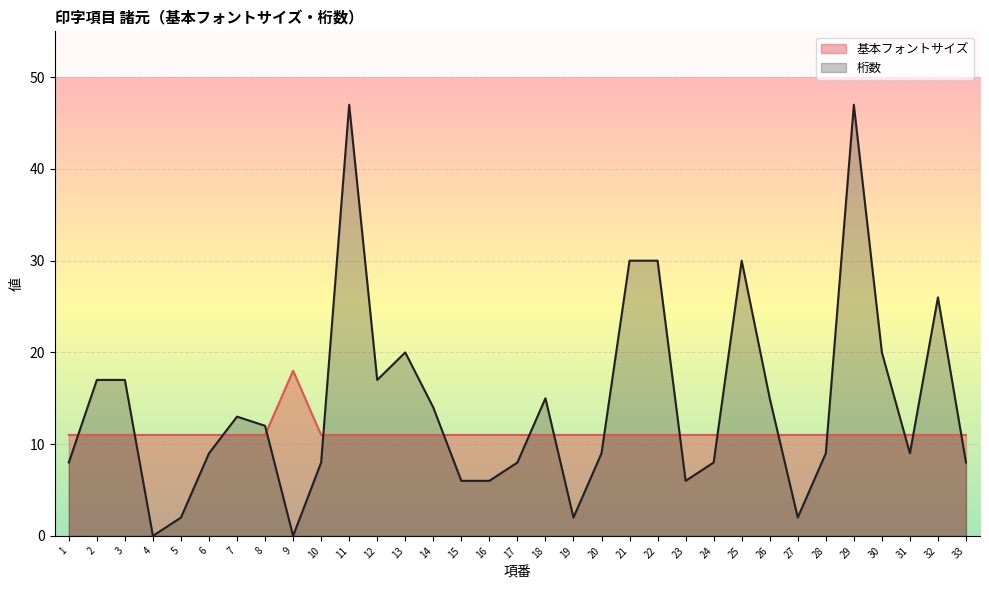

What is the average value of the 基本フォントサイズ series?

11